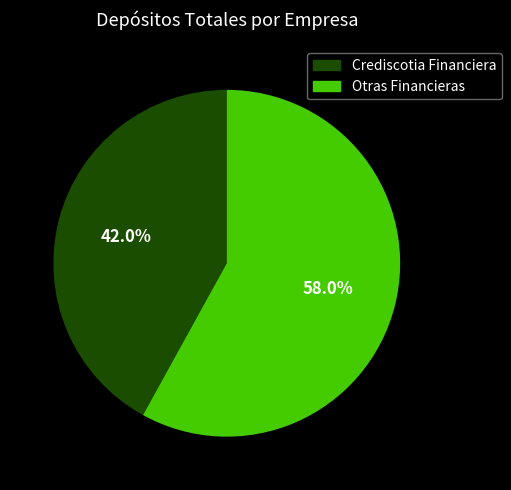

Does any single category account for the majority?

Yes